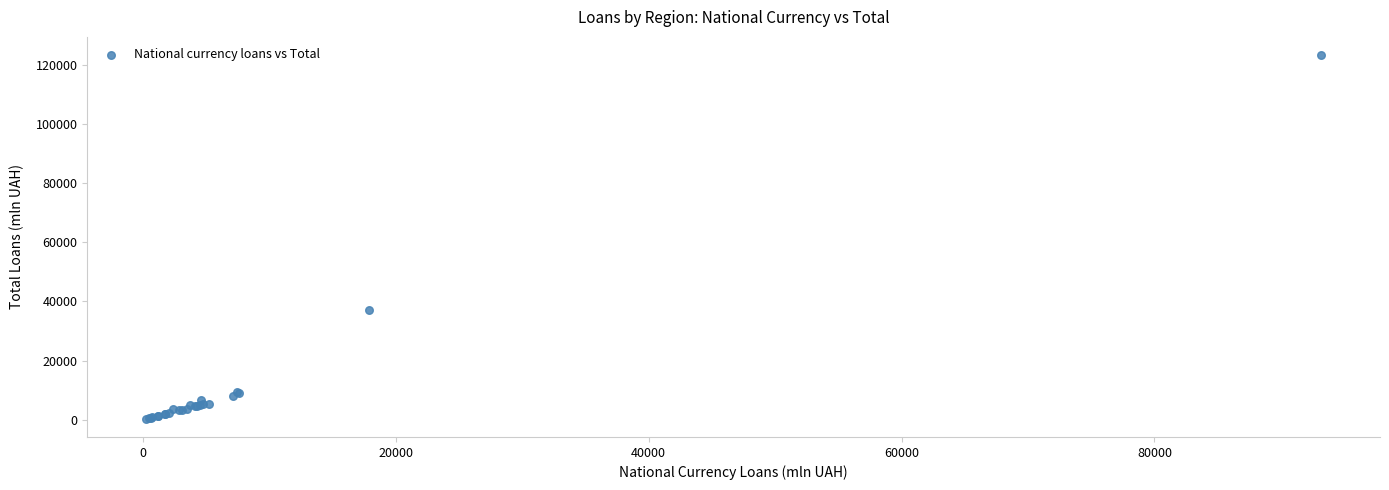

What Y value in the scatter plot is closest to 61876?

37233.3